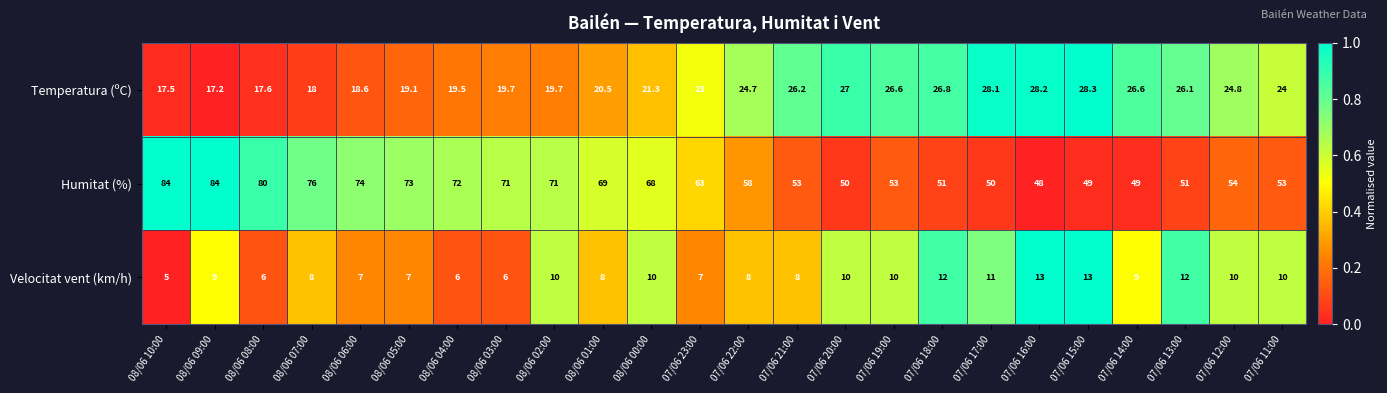

The Humitat (%) series shows 126.1 at 08/06 07:00. True or false?

False